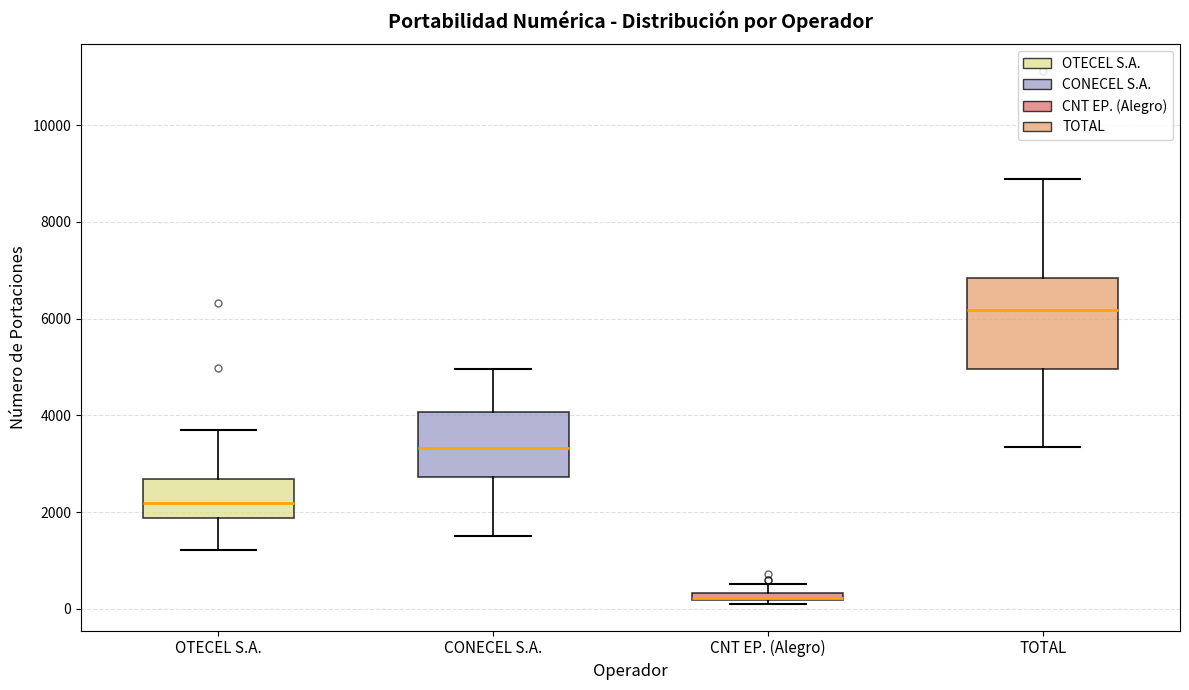

Where does the median line of the box for OTECEL S.A. sit on the y-axis? The values are not printed on the chart, so give them approximately, as read against the axis.

2200